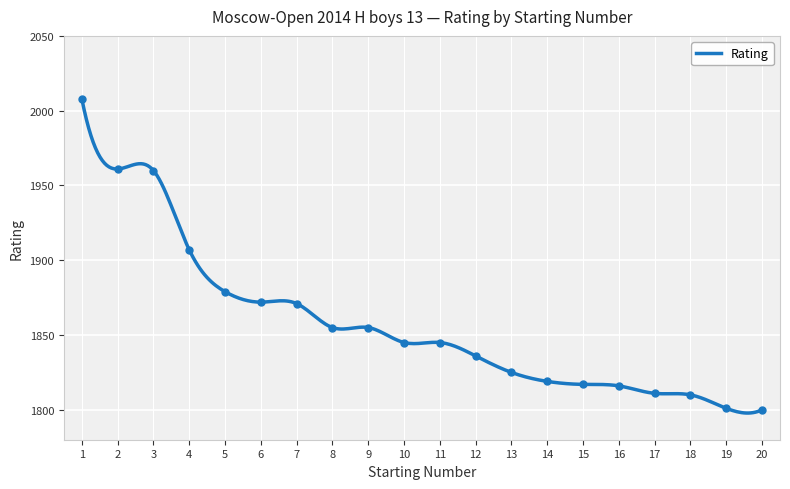

Which category has the lowest value across all series?

20